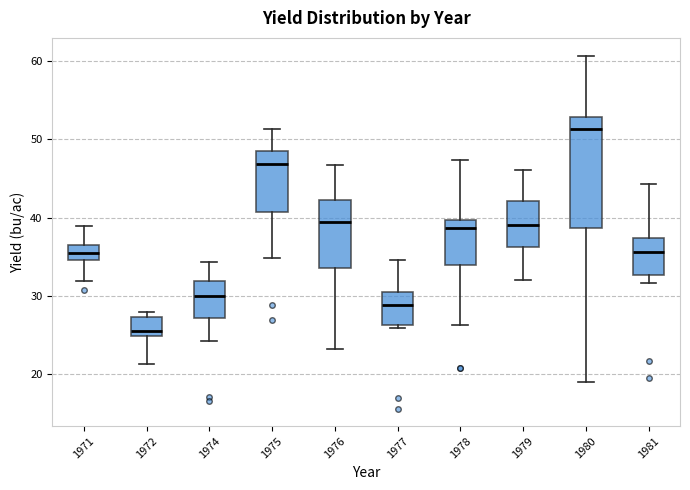

Which box is the tallest, from its lower edge to its upper edge?

1980